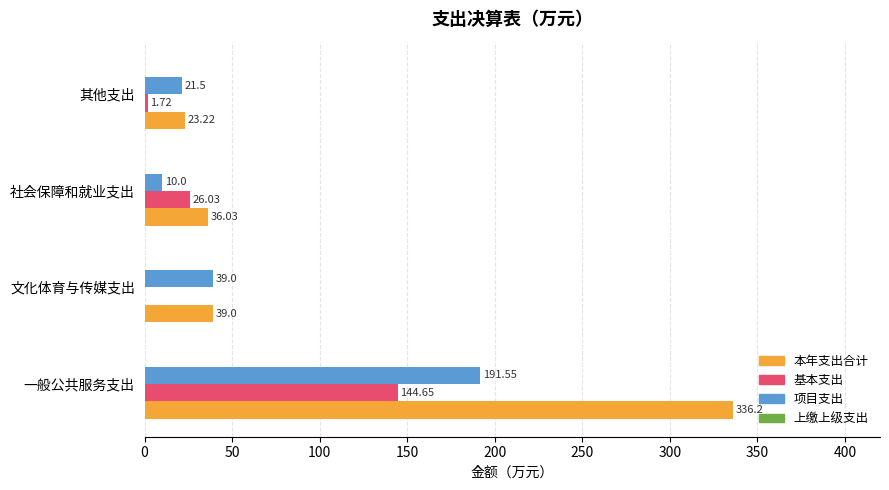

At which category is the sum across all series the highest?

一般公共服务支出